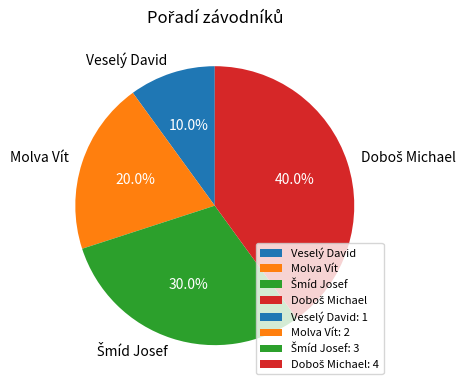

Combined, do Molva Vít and Veselý David account for over 50%?

No